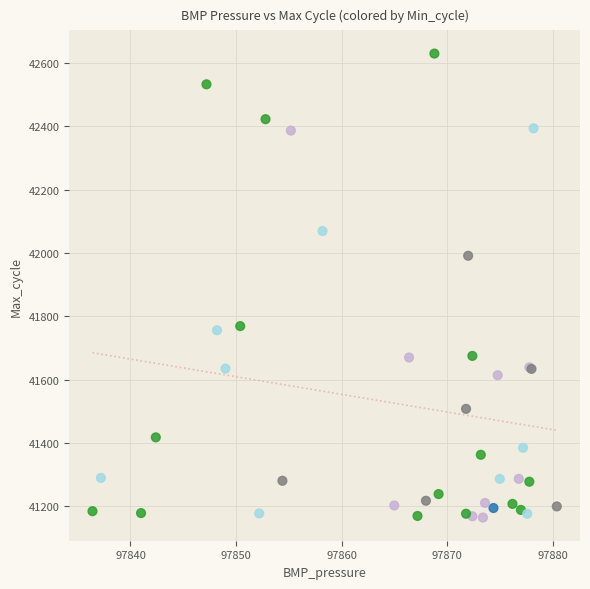

What Y value in the scatter plot is closest to 41897?

41991